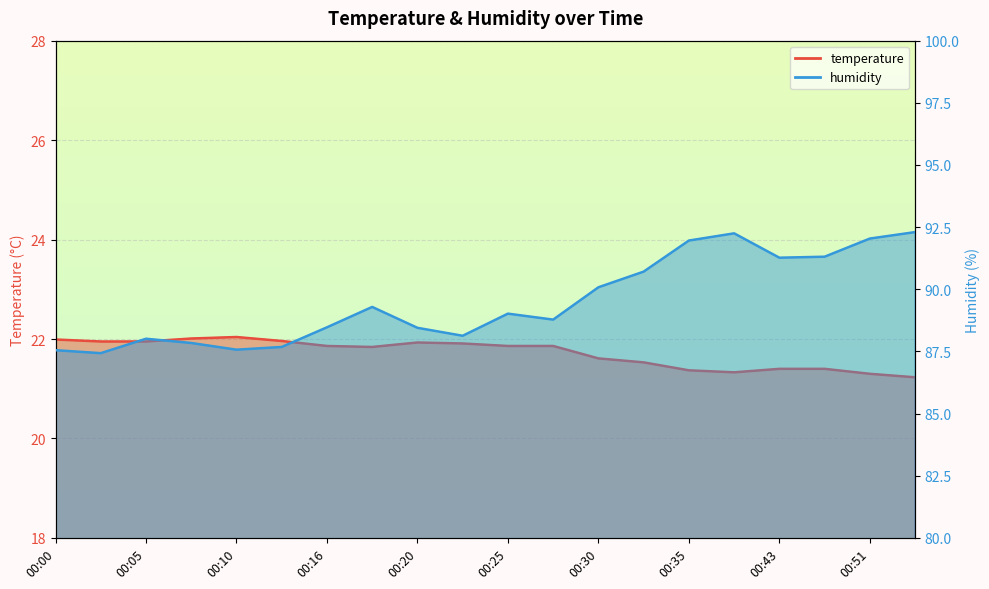

Rank the series by their average value, from highest to lowest.

humidity, temperature